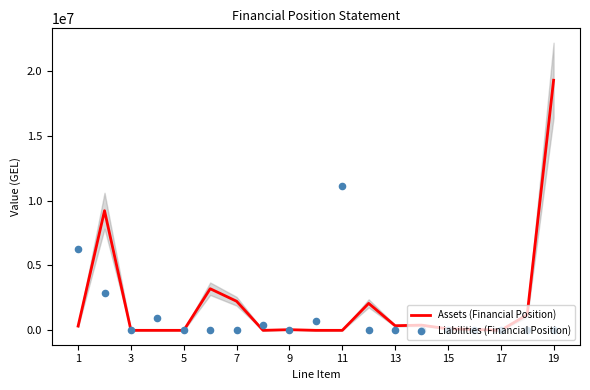

Which series reaches the maximum Y coordinate?

Assets (Financial Position)